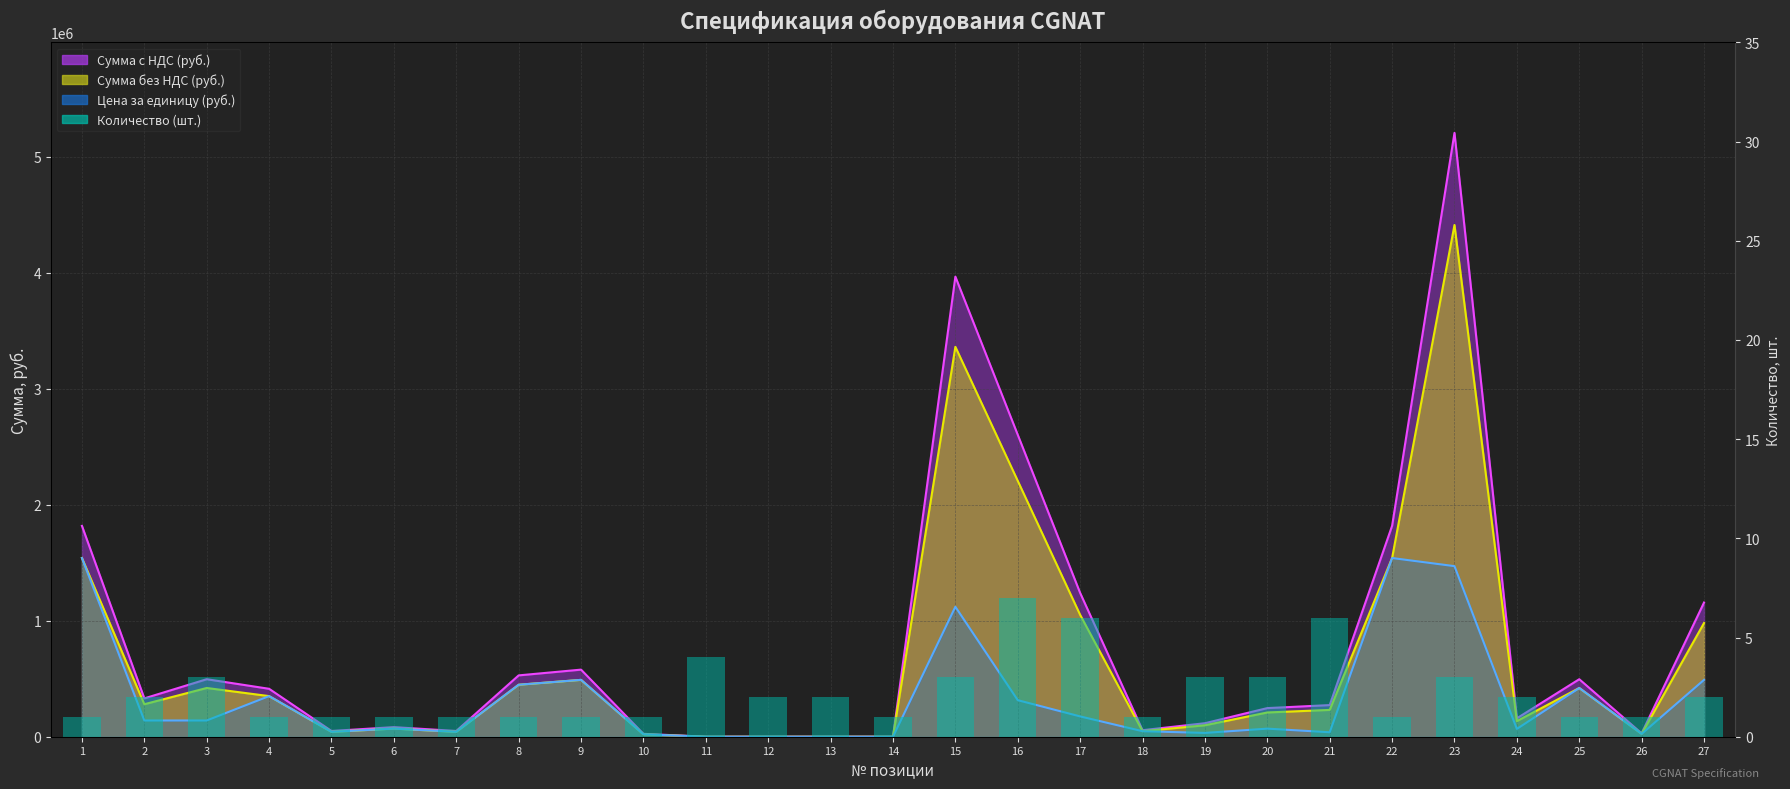

What is the average value?

2